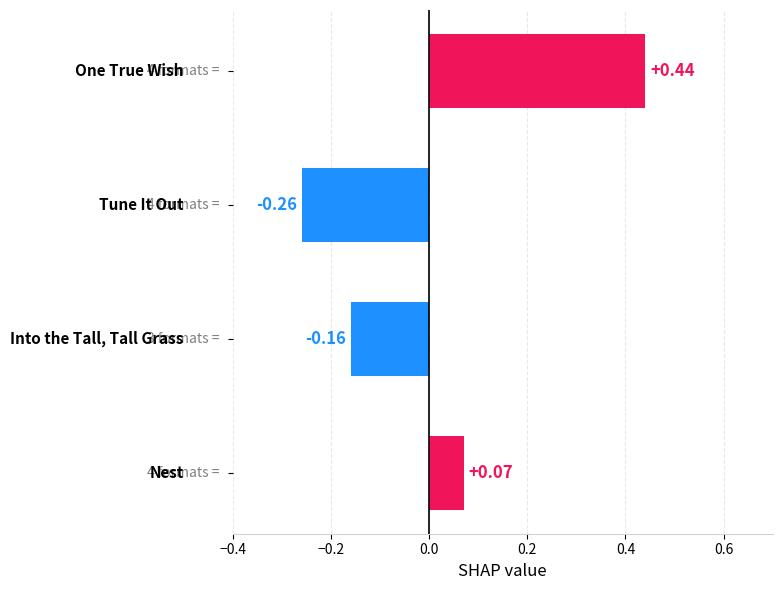

Does the chart contain stacked bars?

No